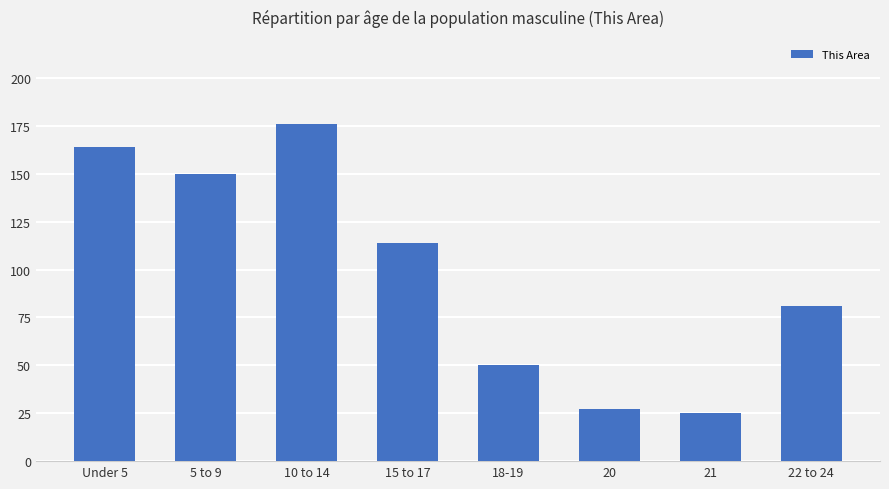

What is the ratio of the value at 20 to the value at 21?

1.1